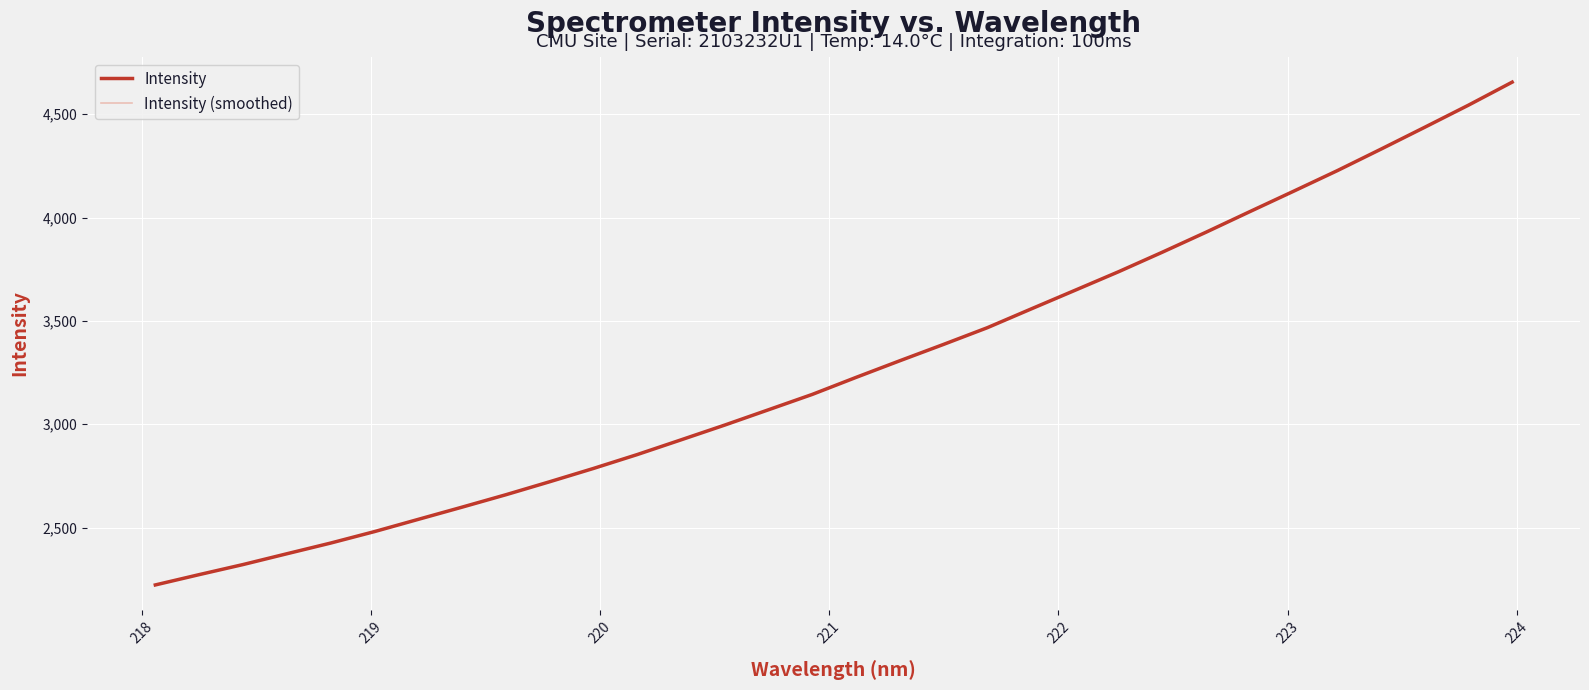

Does the chart have visible grid lines?

Yes